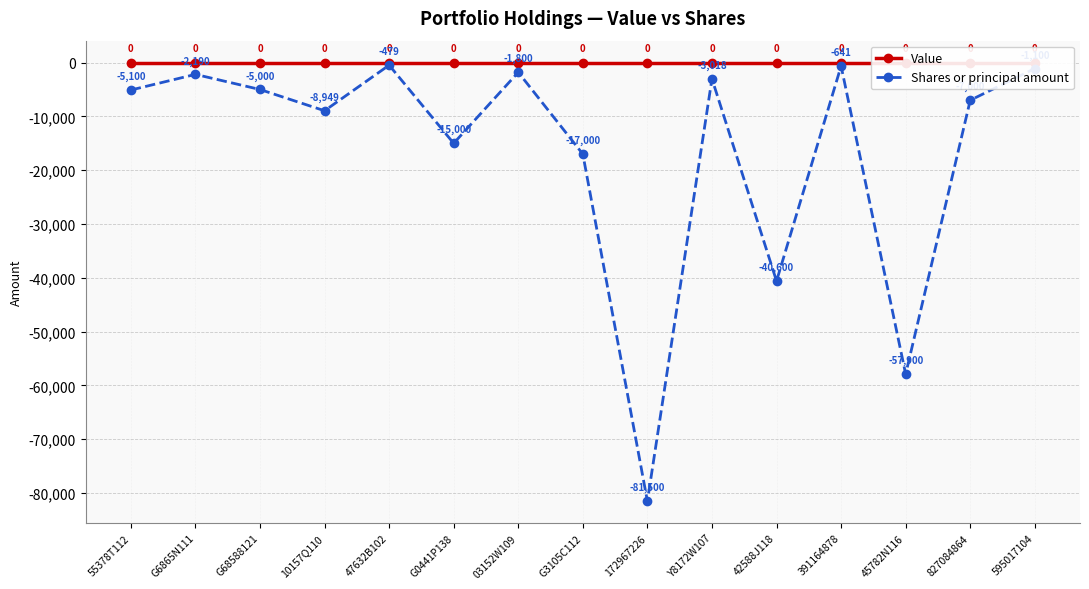

What is the total value across all series at G3105C112?

-17000